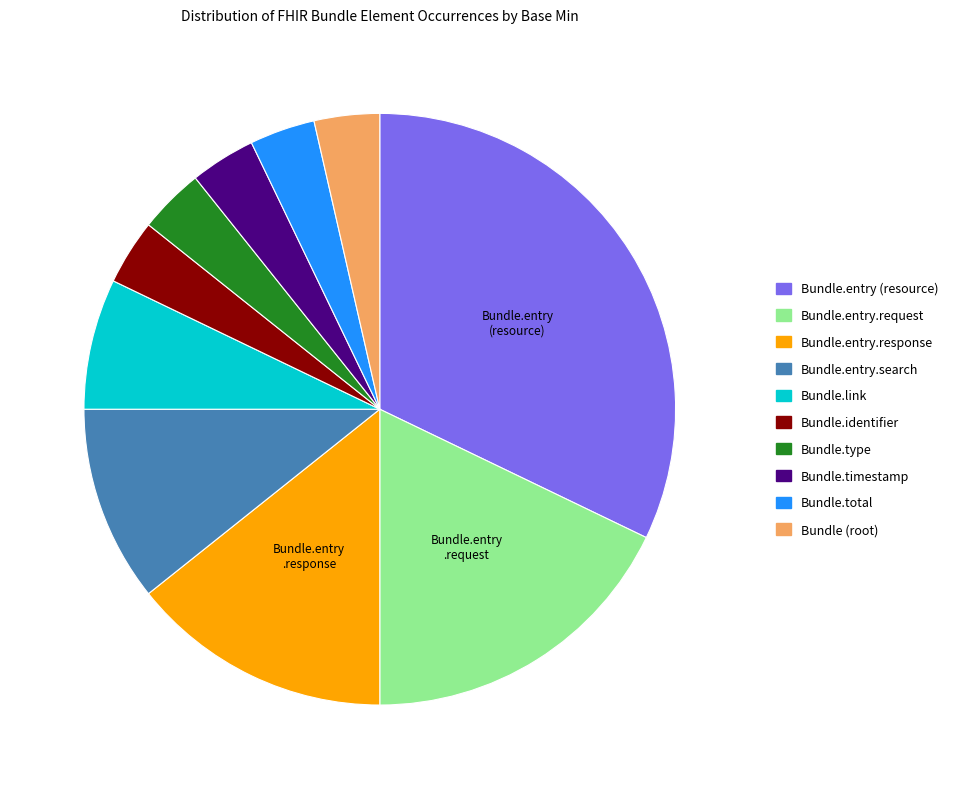

Is Bundle.identifier the majority of the pie?

No